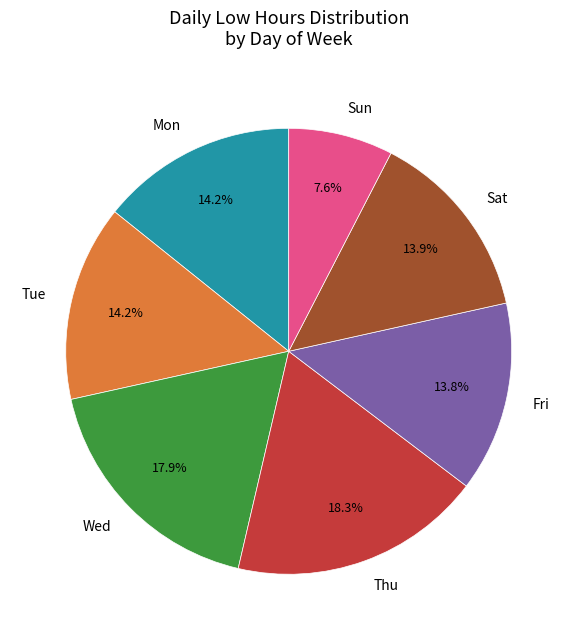

What percentage is NOT represented by Sat?

86.1%